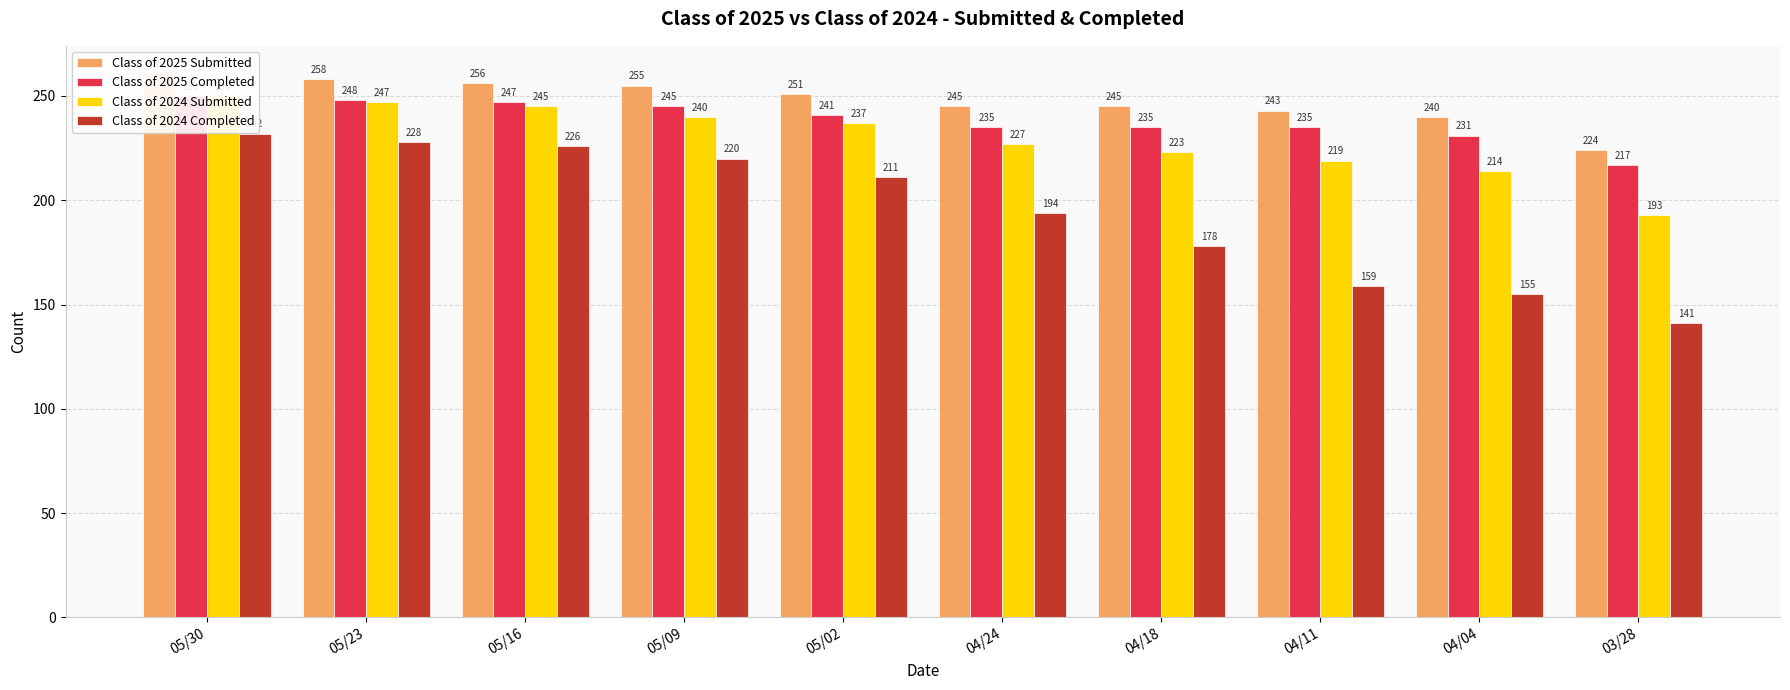

What are all the series names shown in the legend?

Class of 2025 Submitted, Class of 2025 Completed, Class of 2024 Submitted, Class of 2024 Completed